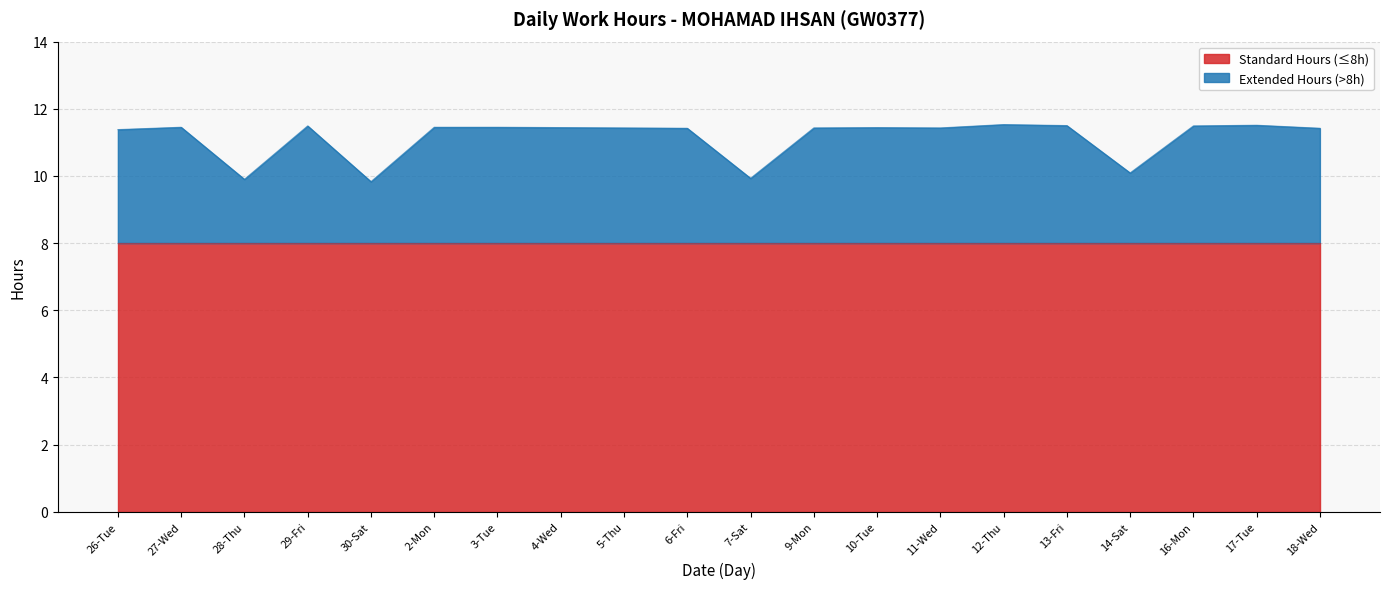

What is the value of the 17th point from the left?

10.1